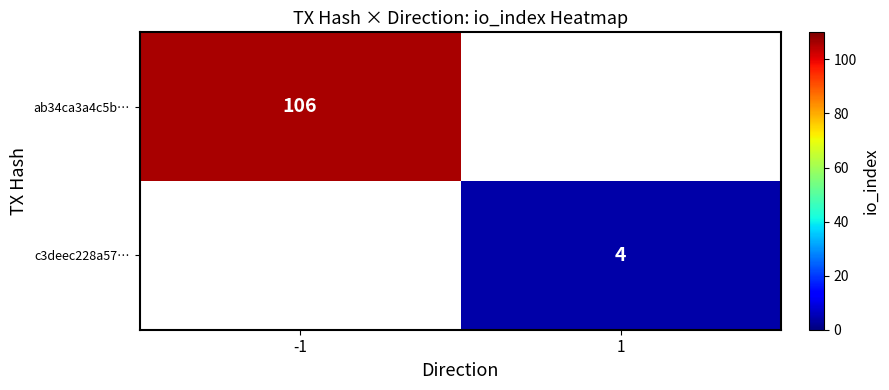

True or false: ab34ca3a4c5b… has a value of 106 at -1.

True